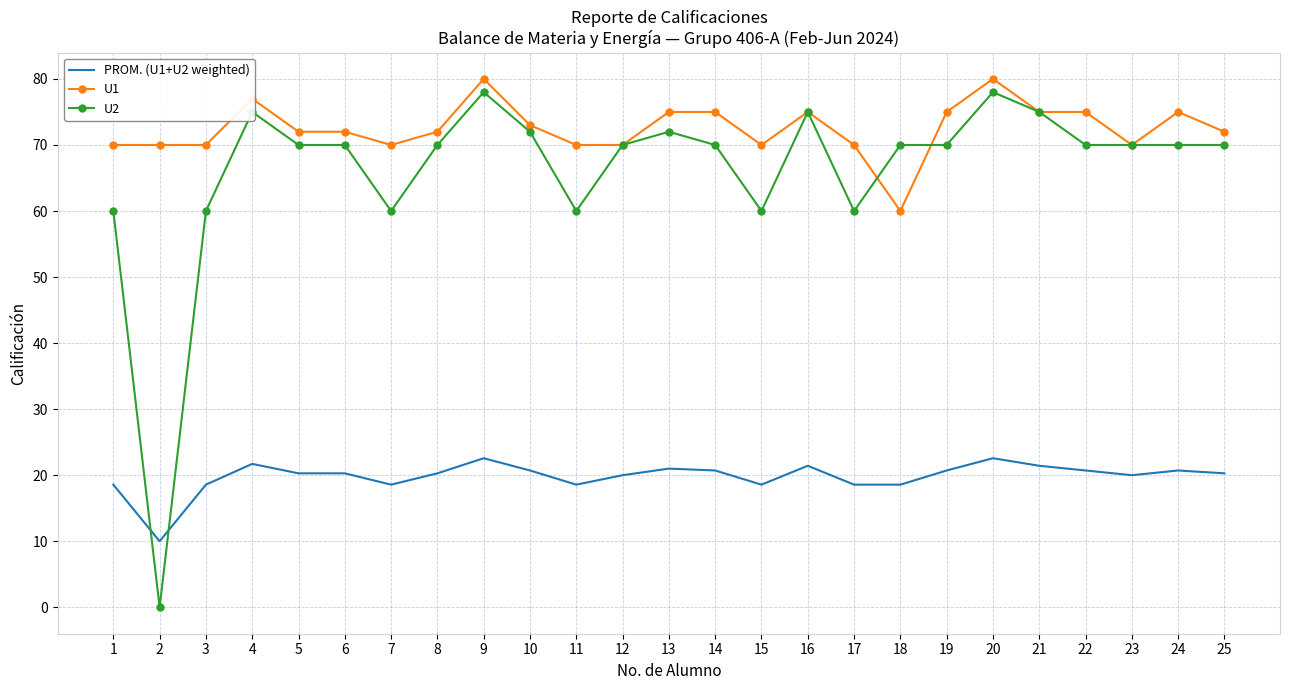

Which series has the widest spread of values?

U2